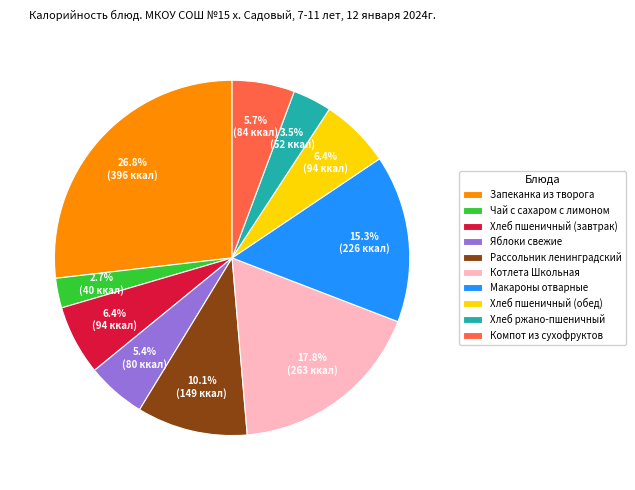

How much of the chart is everything except Рассольник ленинградский?

89.9%